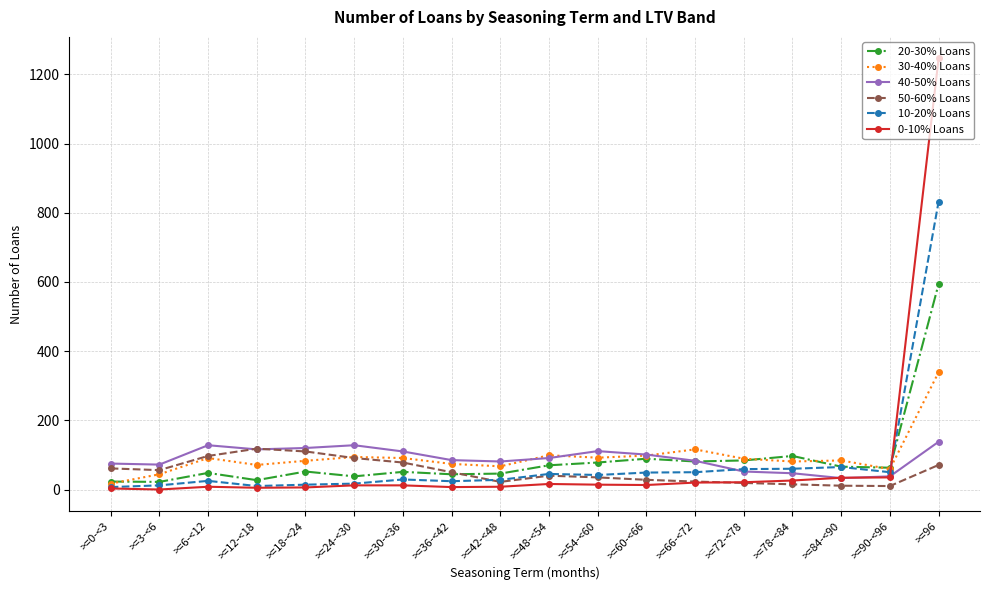

What is the spread (max minus min) of values at >=42-<48?

73